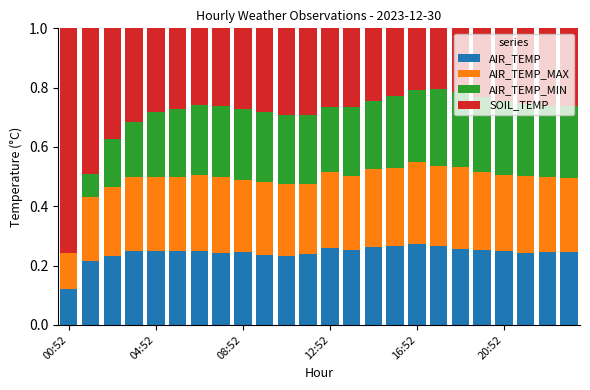

What is the sum of all AIR_TEMP values?

5.8